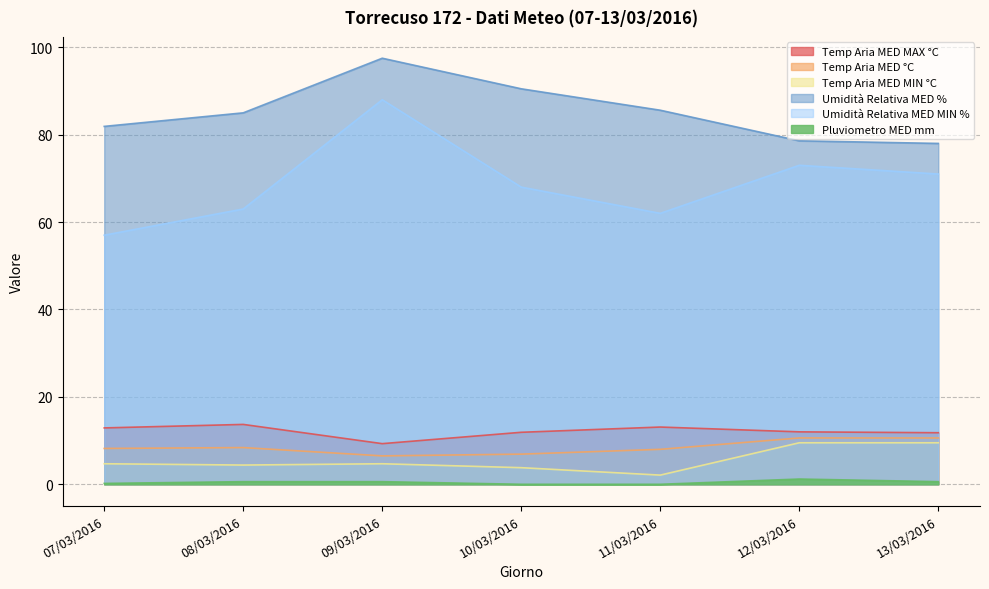

Reading left to right, transcribe all the data shown in this chart.

Temp Aria MED MAX °C: 07/03/2016=12.9	08/03/2016=13.7	09/03/2016=9.3	10/03/2016=11.9	11/03/2016=13.1	12/03/2016=12.0	13/03/2016=11.8
Temp Aria MED °C: 07/03/2016=8.2	08/03/2016=8.4	09/03/2016=6.5	10/03/2016=6.9	11/03/2016=8.0	12/03/2016=10.6	13/03/2016=10.6
Temp Aria MED MIN °C: 07/03/2016=4.7	08/03/2016=4.4	09/03/2016=4.7	10/03/2016=3.8	11/03/2016=2.1	12/03/2016=9.5	13/03/2016=9.5
Umidità Relativa MED %: 07/03/2016=81.9	08/03/2016=85.0	09/03/2016=97.5	10/03/2016=90.5	11/03/2016=85.6	12/03/2016=78.6	13/03/2016=78.0
Umidità Relativa MED MIN %: 07/03/2016=57.0	08/03/2016=63.0	09/03/2016=88.0	10/03/2016=68.0	11/03/2016=62.0	12/03/2016=73.0	13/03/2016=71.0
Pluviometro MED mm: 07/03/2016=0.2	08/03/2016=0.6	09/03/2016=0.6	10/03/2016=0.0	11/03/2016=0.0	12/03/2016=1.2	13/03/2016=0.6